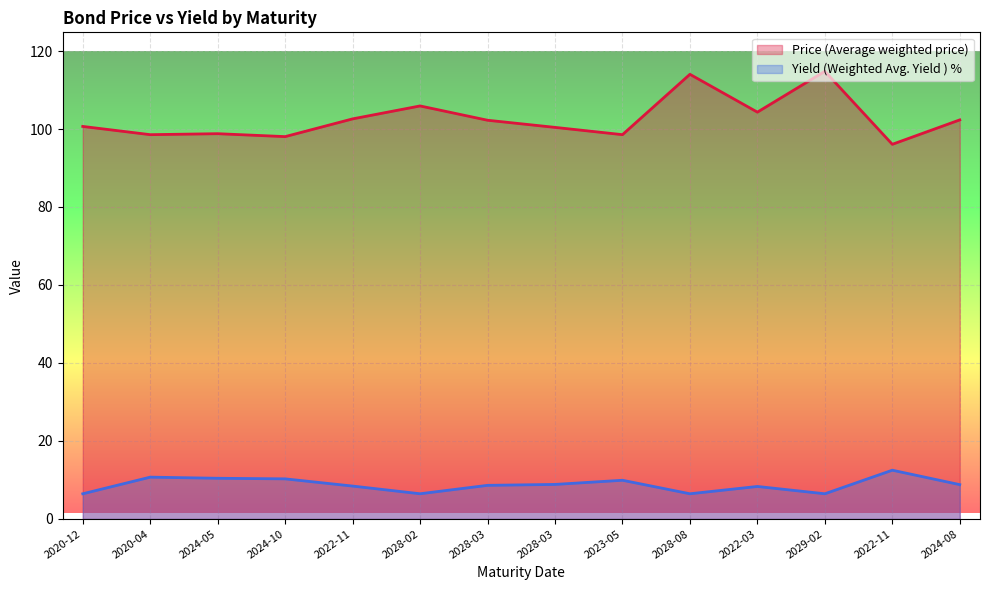

What value does the Price (Average weighted price) series have at 2028-08?

114.0